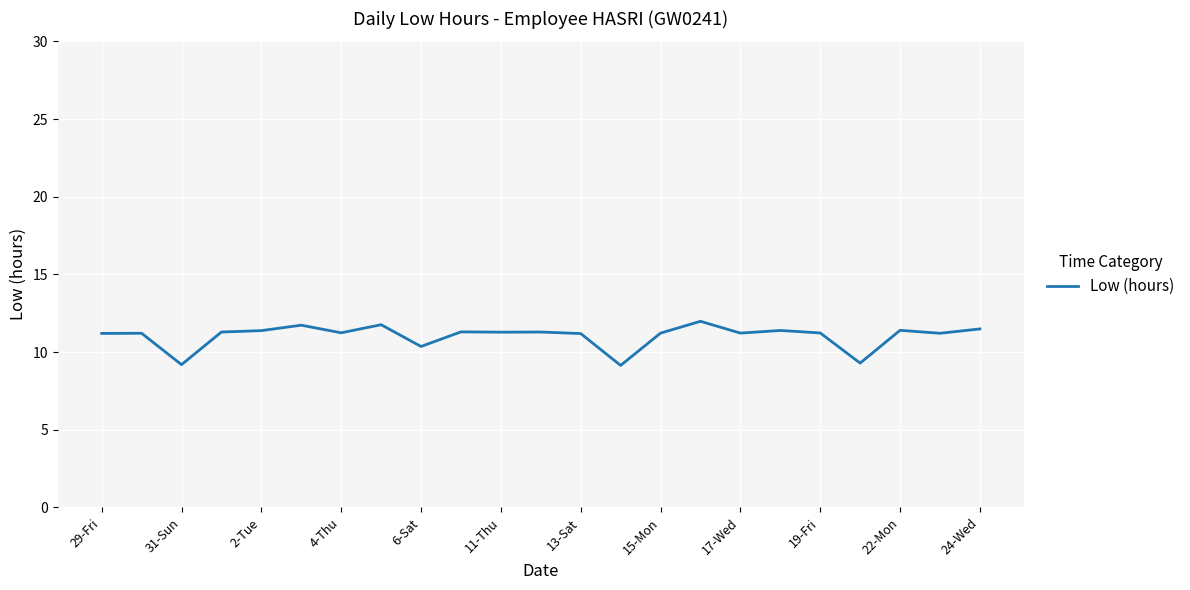

How many series are shown in this chart?

1